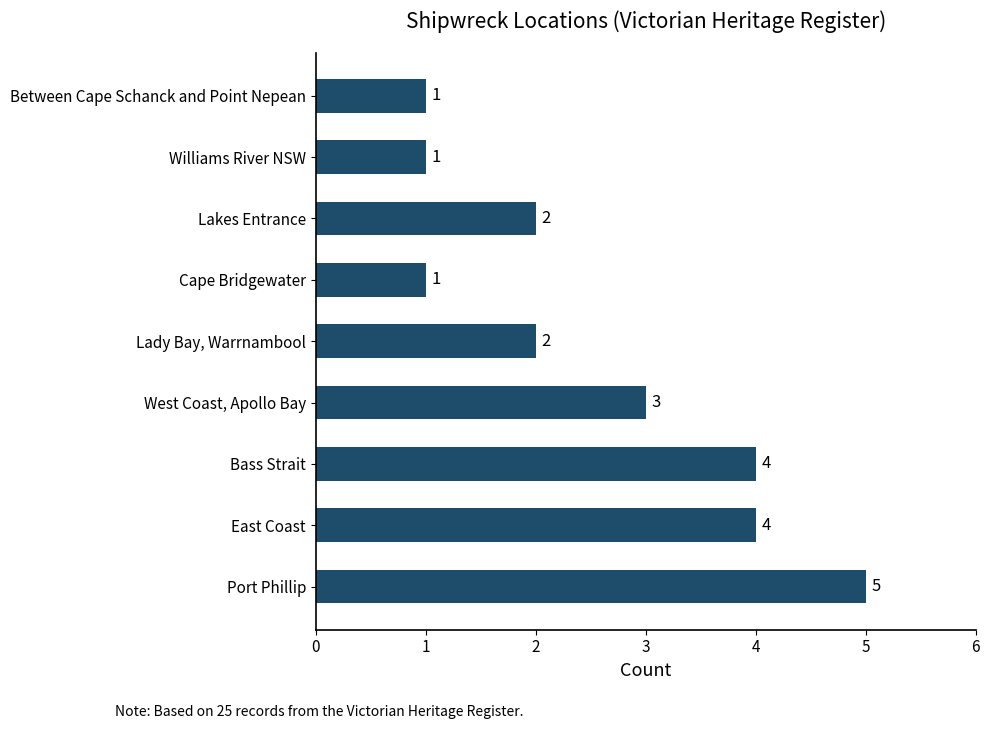

What value does the data have at East Coast?

4